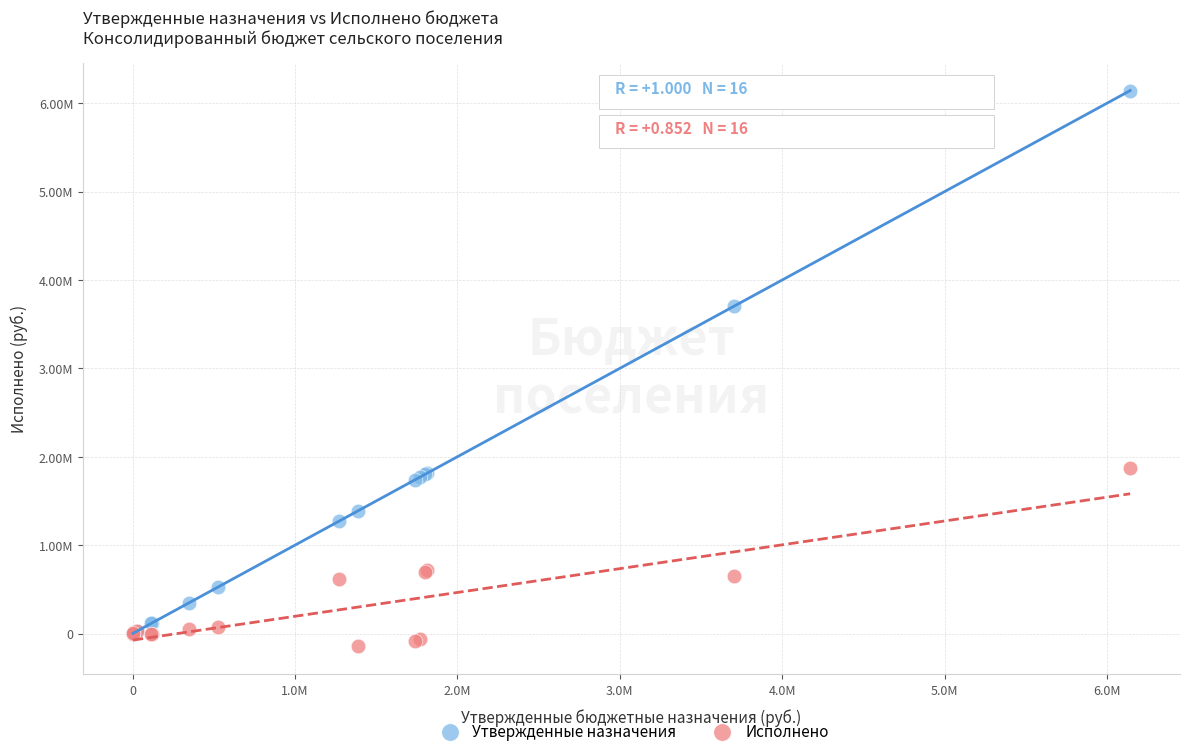

What are all the series names shown in the legend?

Утвержденные назначения, Исполнено